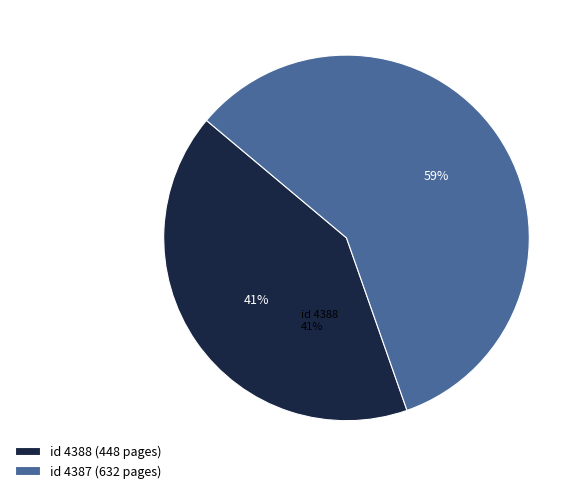

Between id 4388 (448 pages) and id 4387 (632 pages), which is larger?

id 4387 (632 pages)